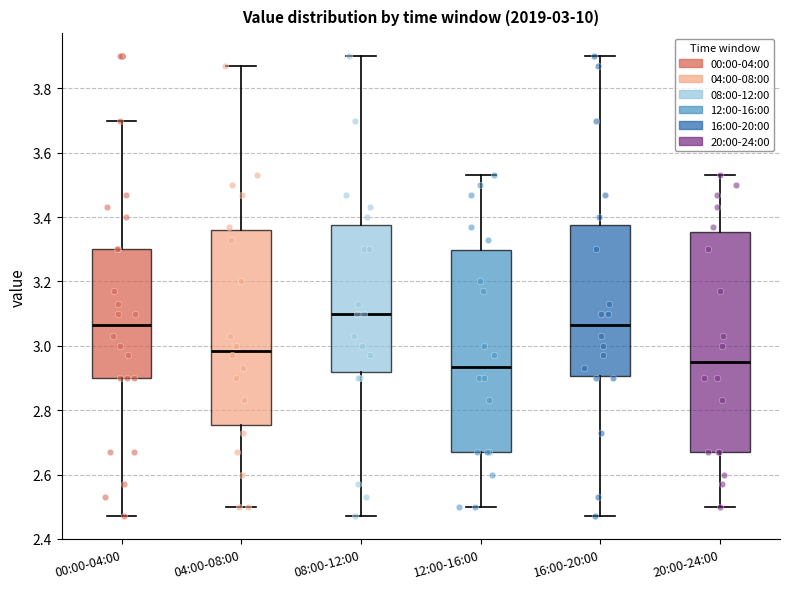

Comparing the boxes themselves (not the whiskers), which one is the tallest?

20:00-24:00